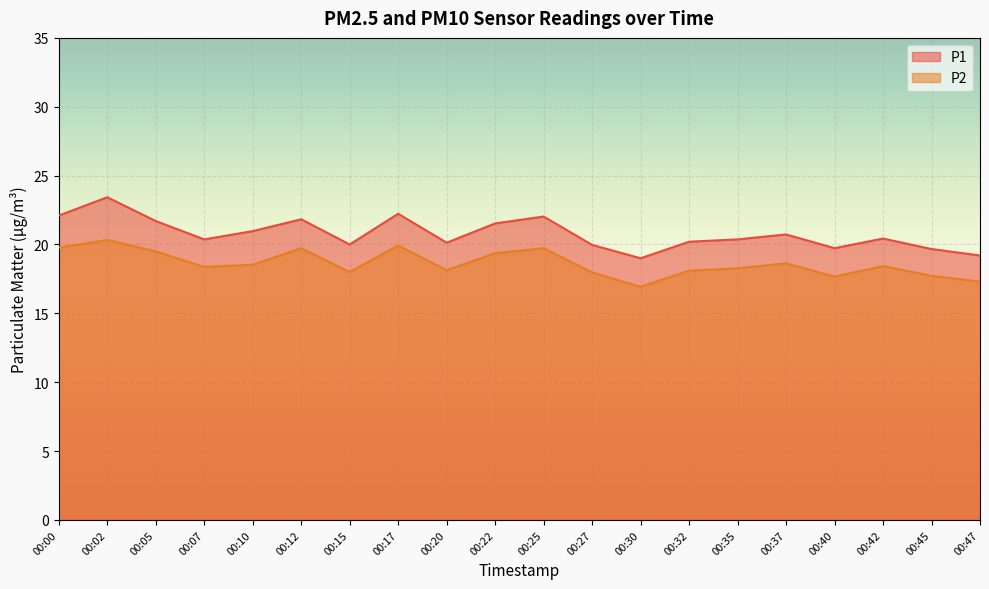

True or false: P2 and P1 cross at least once.

False